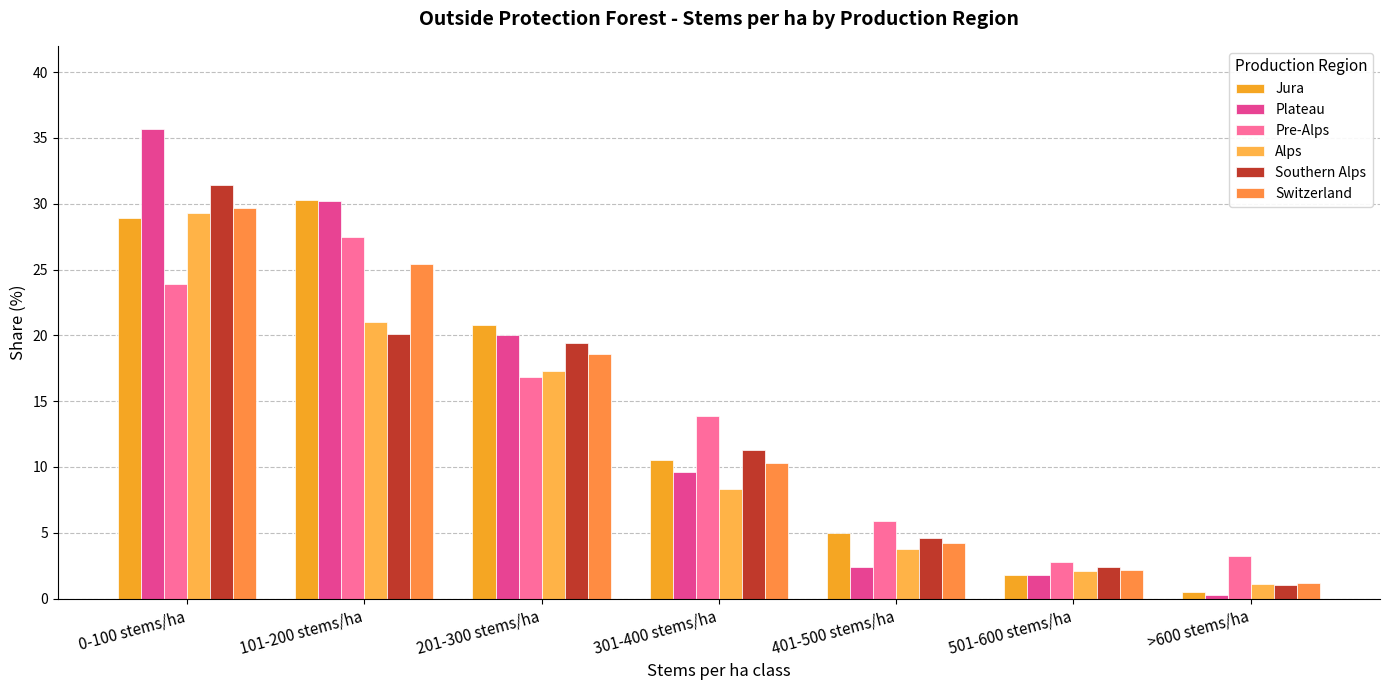

The Alps series shows 29.3 at 0-100 stems/ha. True or false?

True